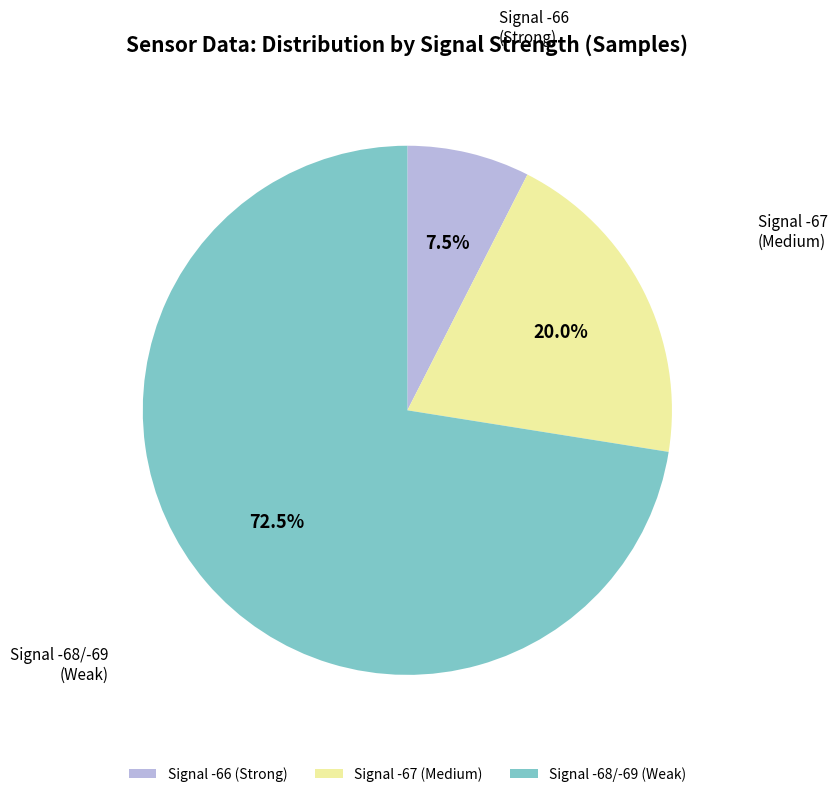

Combined, do Signal -67 (Medium) and Signal -68/-69 (Weak) account for over 50%?

Yes